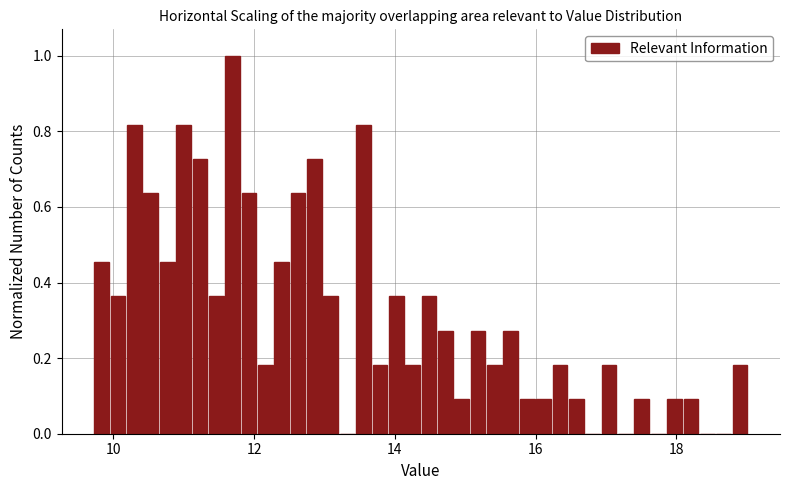

Read against the x-axis, roughly where is the centre of the tallest bar?

11.6